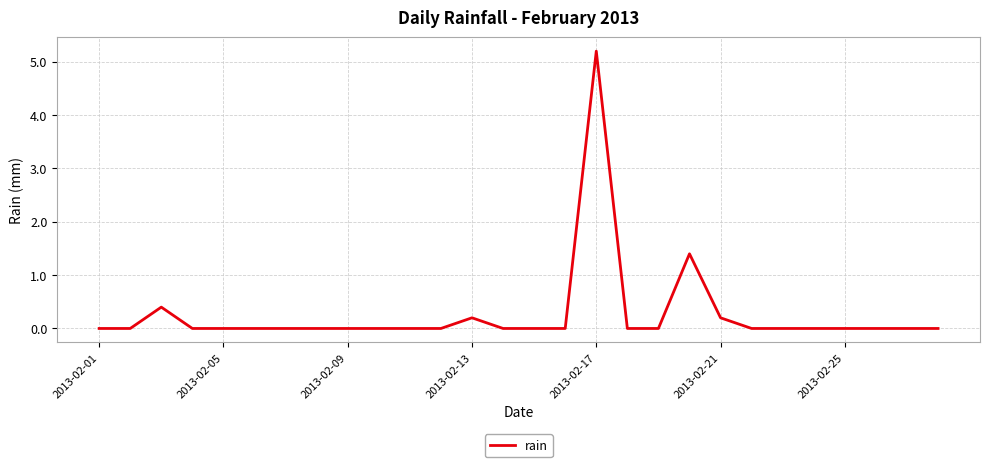

Does the chart display data point markers on the line(s)?

No